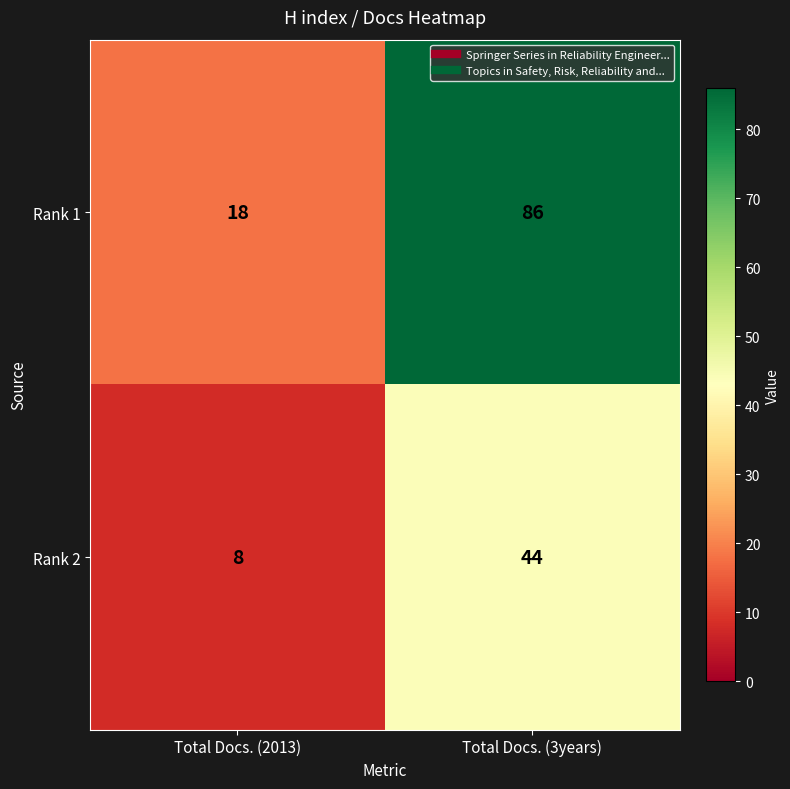

What value does the Rank 1 series have at Total Docs. (3years), to the nearest 10?

90